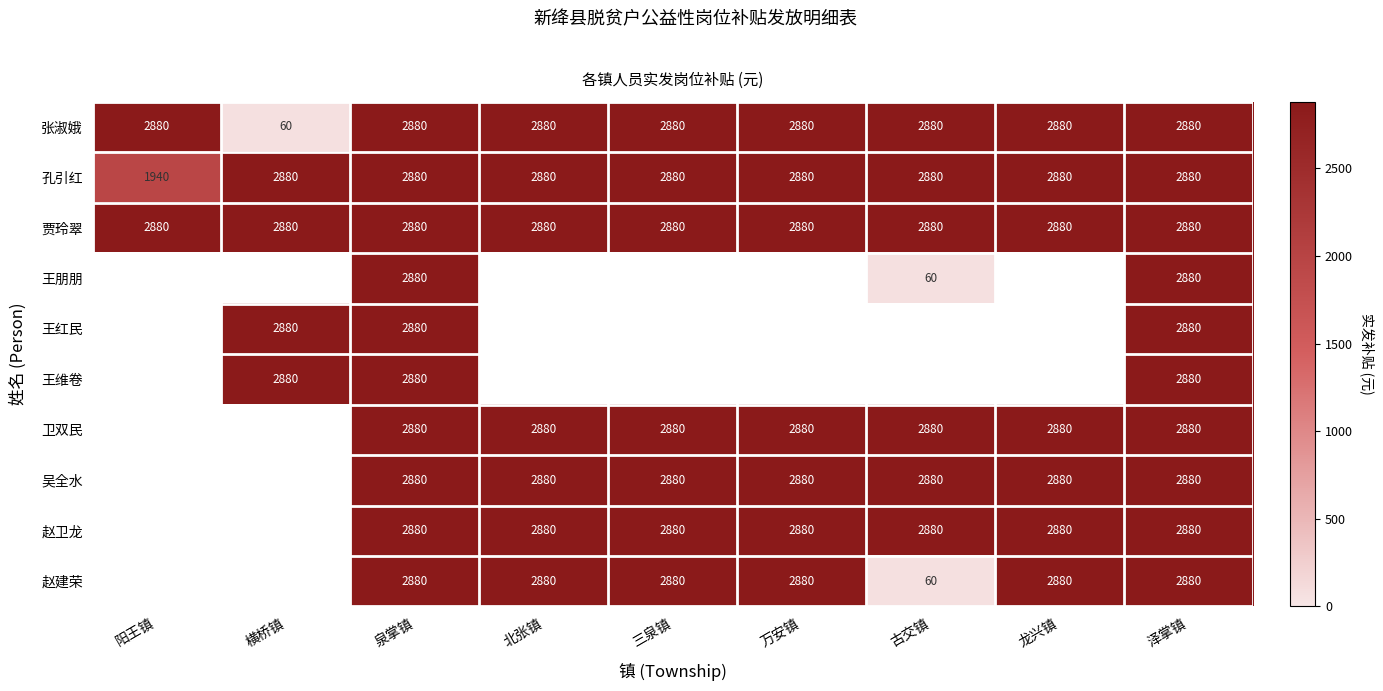

The value of 赵建荣 at 三泉镇 is 2880. True or false?

True